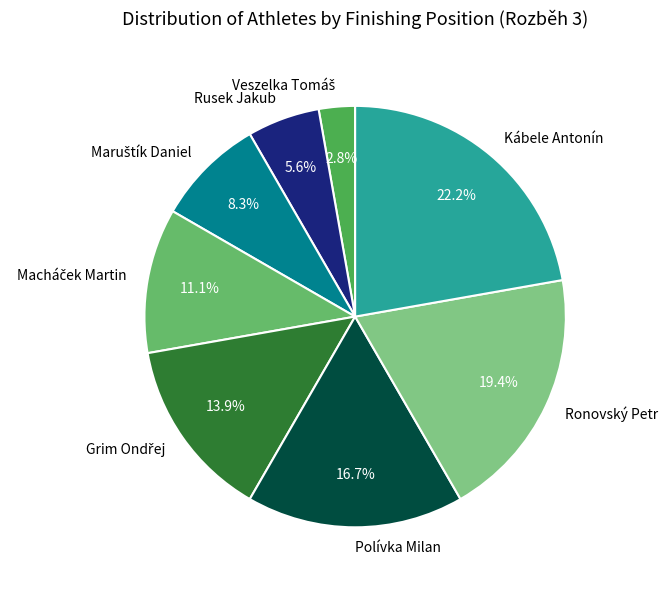

To the nearest percent, what is the difference between the largest and smallest slice percentages?

19%